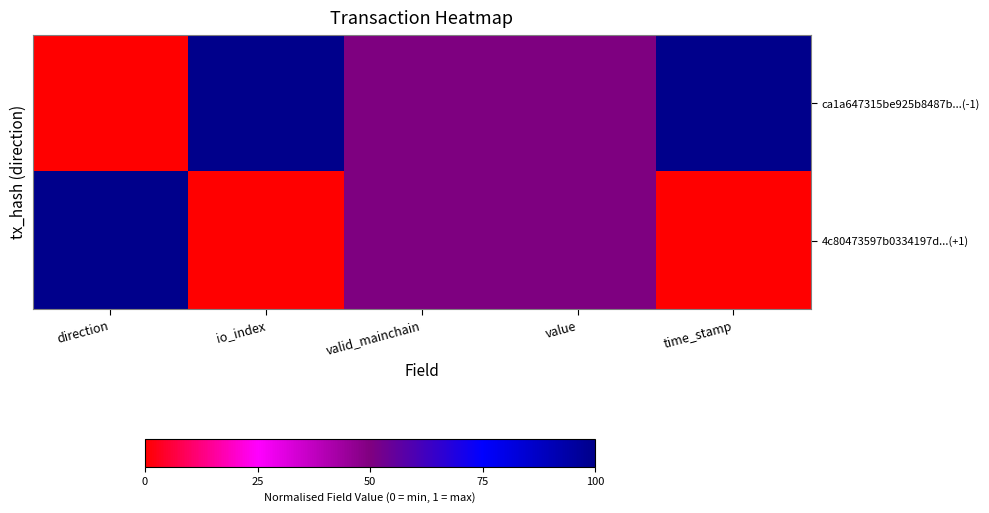

Which series has the largest total across all categories?

ca1a647315be925b8487b...(-1)